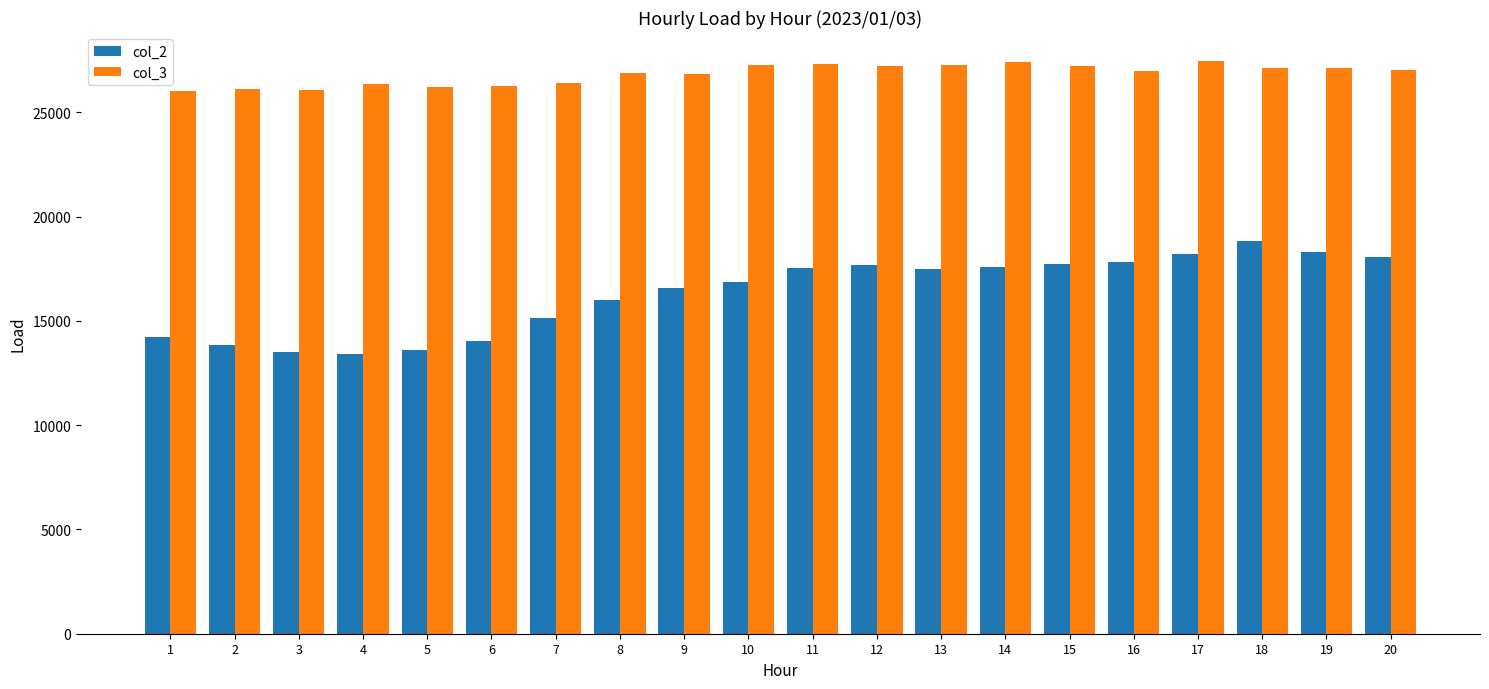

What is the highest value of the col_2 series?

18857